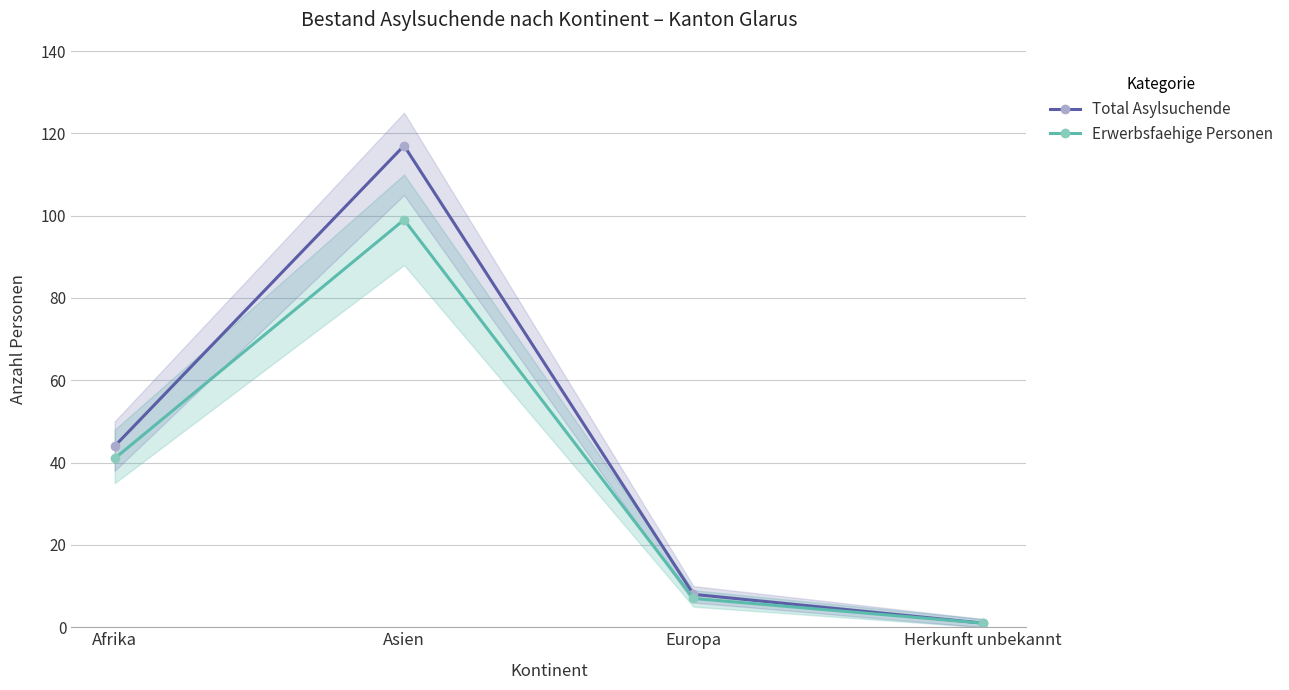

Reading left to right, transcribe all the data shown in this chart.

Total Asylsuchende: Afrika=44	Asien=117	Europa=8	Herkunft unbekannt=1
Erwerbsfaehige Personen: Afrika=41	Asien=99	Europa=7	Herkunft unbekannt=1